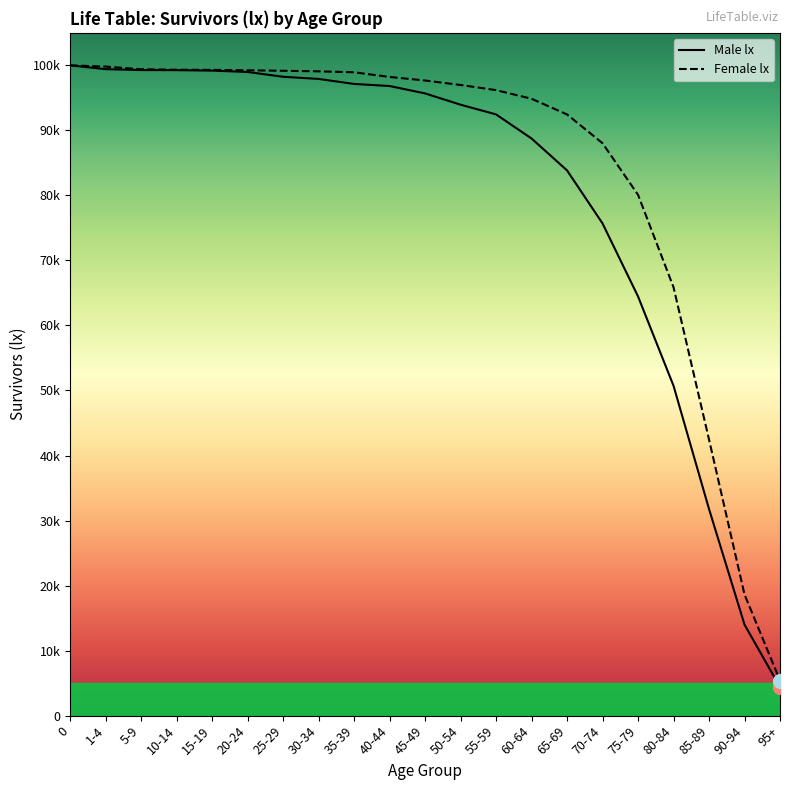

What is the spread (max minus min) of values at 65-69?

8608